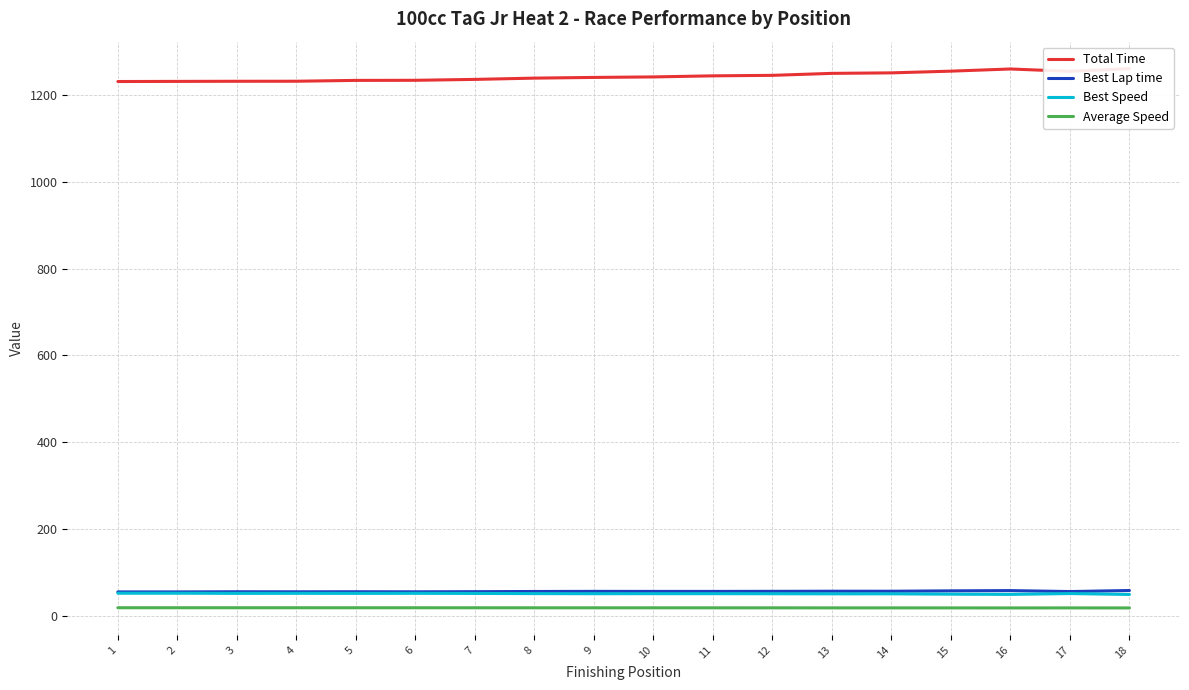

What is the difference between the maximum and minimum values in the Total Time series?

29.7